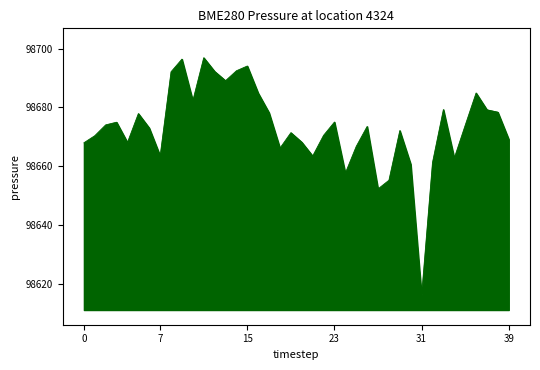

Is this an area chart (filled region under the line)?

Yes